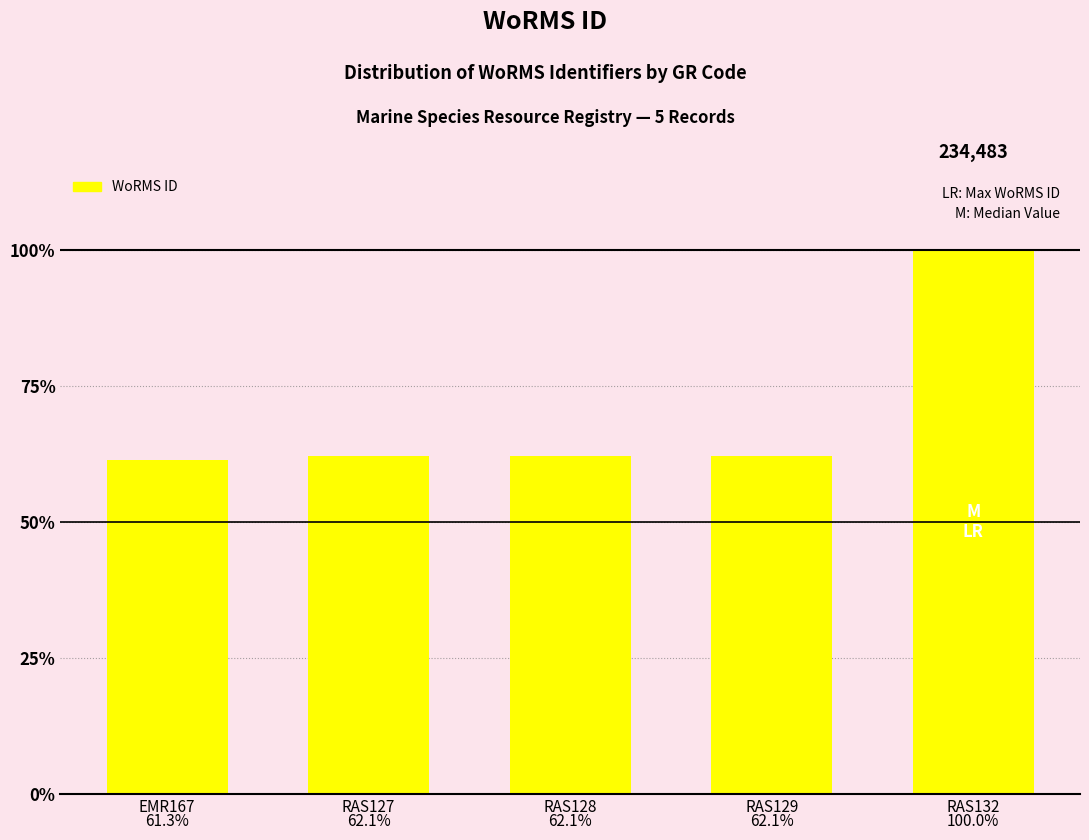

Reading left to right, what are all the values shown in this chart?

EMR167=143755	RAS127=145724	RAS128=145725	RAS129=145728	RAS132=234483